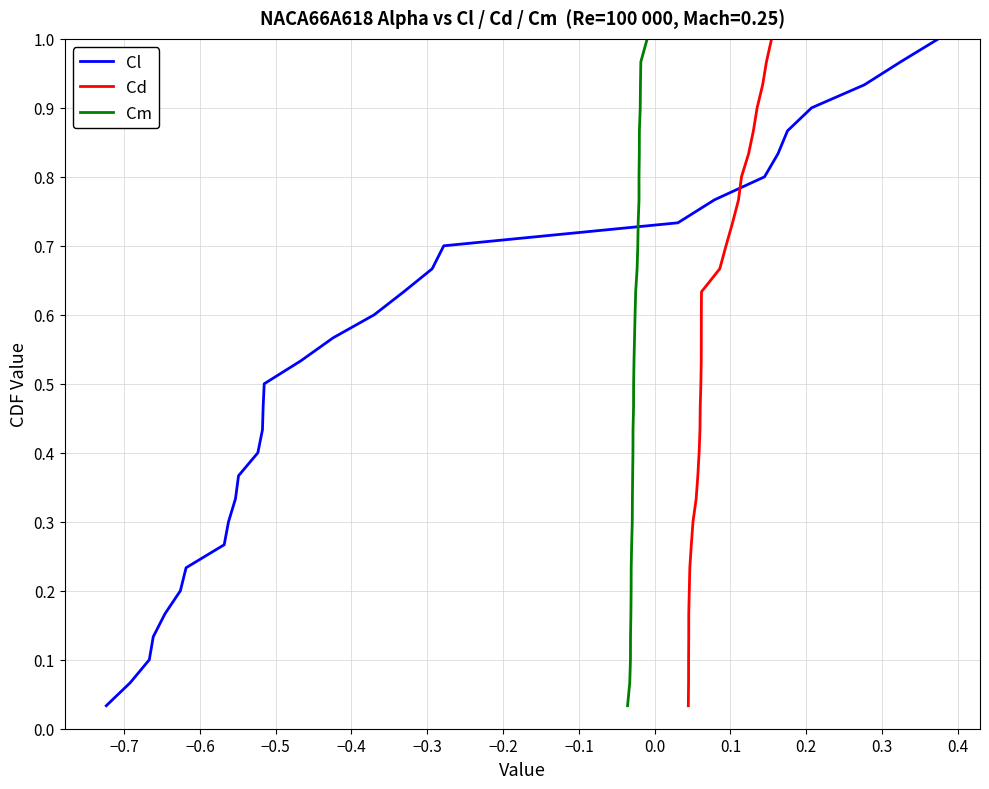

Reading right to left, transcribe all the data shown in this chart.

Cl: 1.0	1.0	0.9	0.9	0.9	0.8	0.8	0.8	0.7	0.7	0.7	0.6	0.6	0.6	0.5	0.5	0.5	0.4	0.4	0.4	0.3	0.3	0.3	0.2	0.2	0.2	0.1	0.1	0.1	0.0
Cd: 1.0	1.0	0.9	0.9	0.9	0.8	0.8	0.8	0.7	0.7	0.7	0.6	0.6	0.6	0.5	0.5	0.5	0.4	0.4	0.4	0.3	0.3	0.3	0.2	0.2	0.2	0.1	0.1	0.1	0.0
Cm: 1.0	1.0	0.9	0.9	0.9	0.8	0.8	0.8	0.7	0.7	0.7	0.6	0.6	0.6	0.5	0.5	0.5	0.4	0.4	0.4	0.3	0.3	0.3	0.2	0.2	0.2	0.1	0.1	0.1	0.0